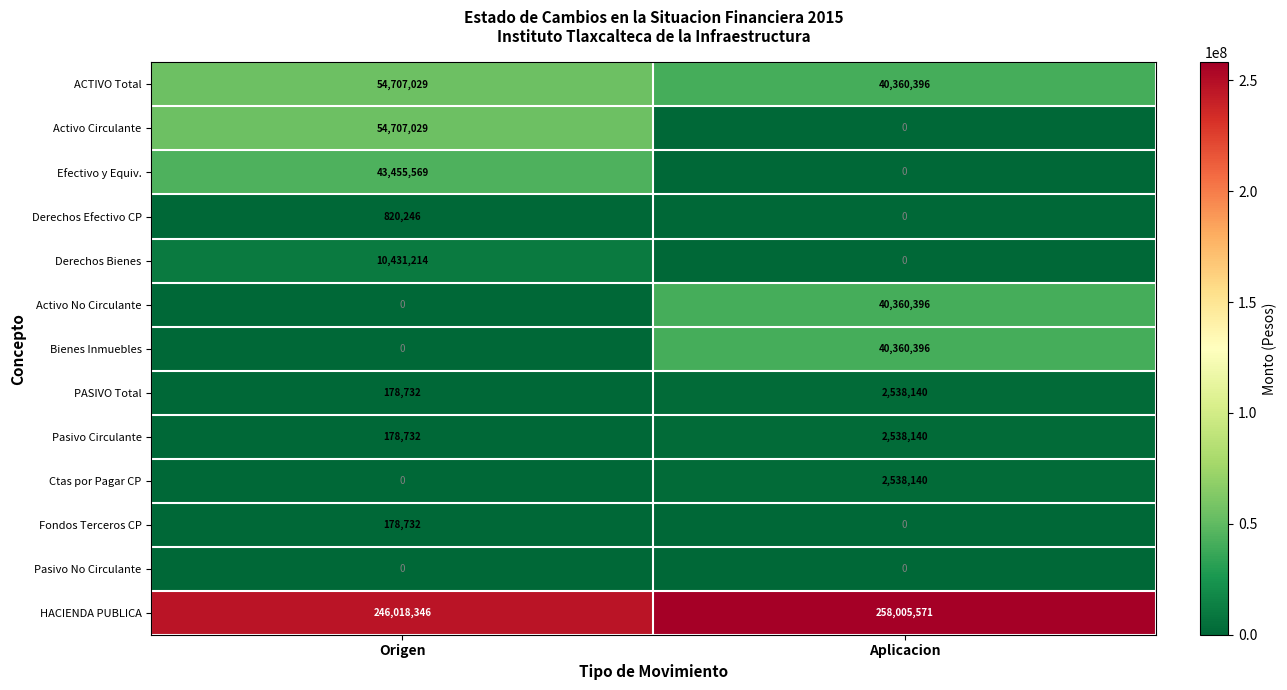

What is the average value of the Activo No Circulante series?

20180198